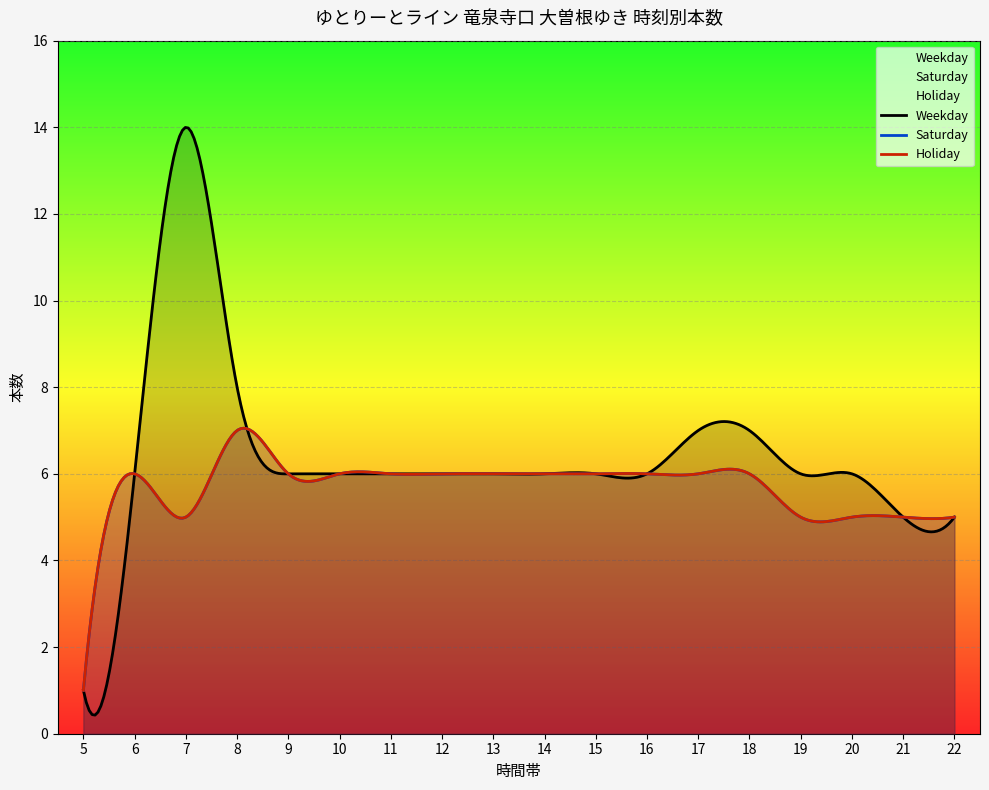

Is the value of Saturday at 5 greater than the value of Holiday at 20?

No